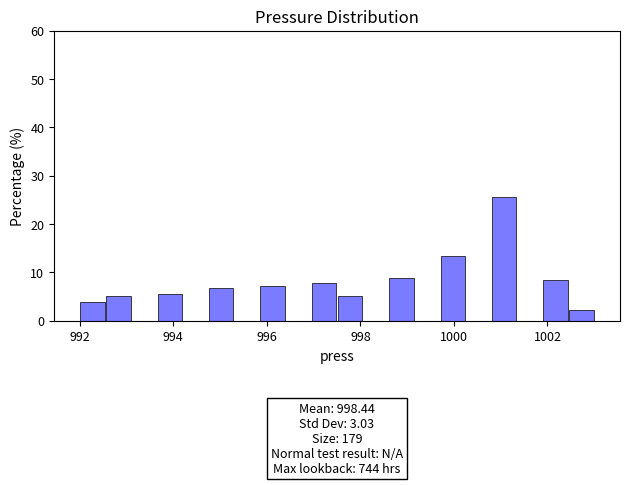

Around what value on the x-axis is the tallest bar? Give the approximate position of its centre, as read against the axis.

1001.0